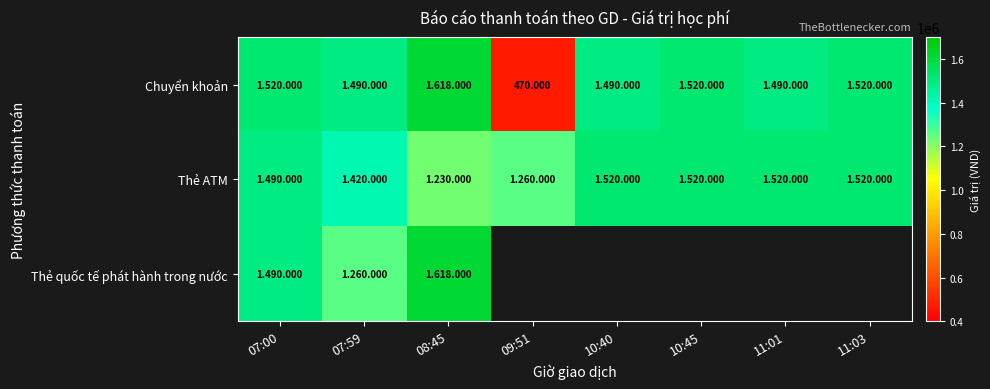

What is the average value of the Thẻ ATM series?

1435000.0